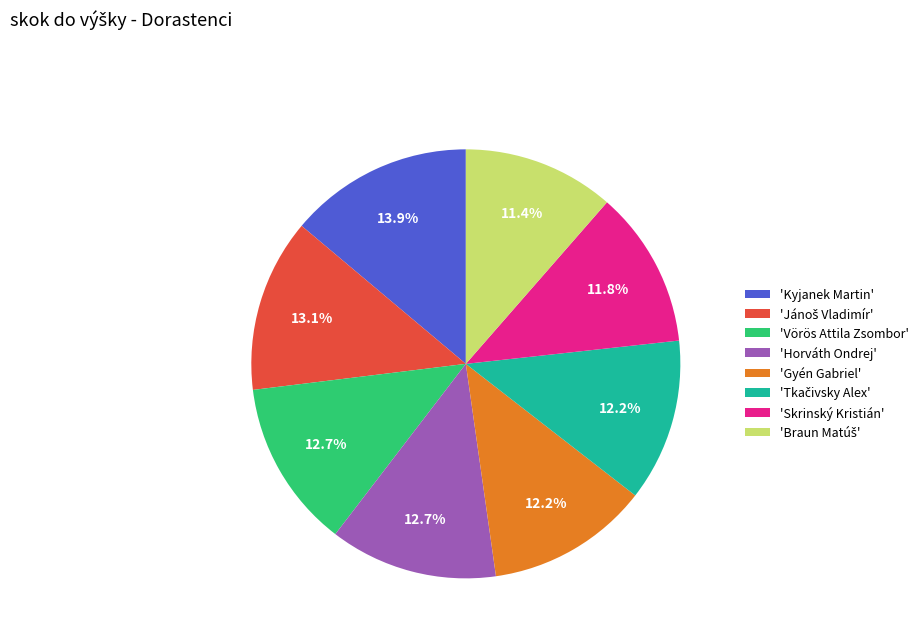

Is the sum of 'Horváth Ondrej' and 'Gyén Gabriel' greater than half?

No